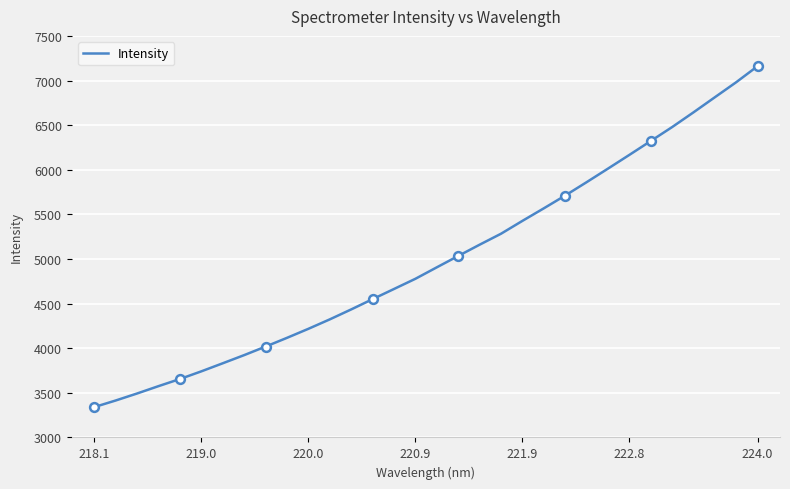

What is the smallest value displayed?

3340.3